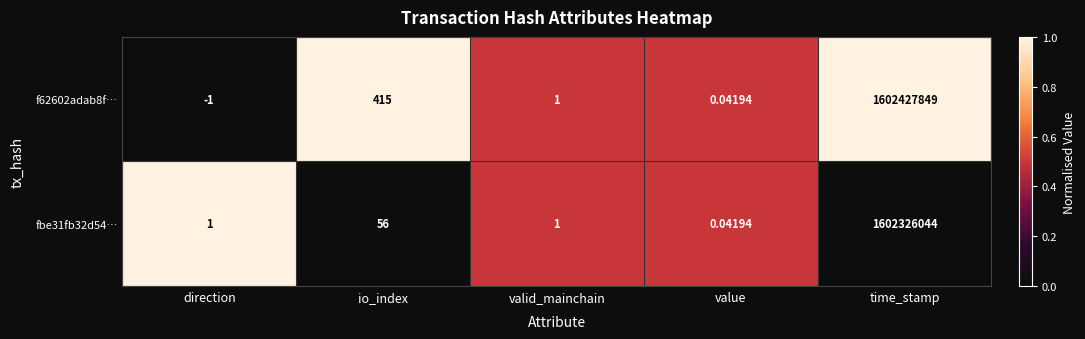

What is the maximum value shown in the chart?

1602427849.0